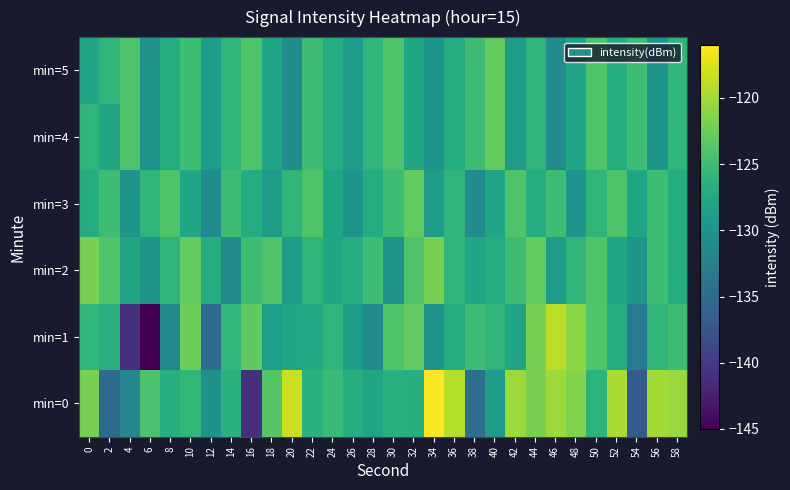

List the series in order of their peak value, lowest first.

min=3, min=4, min=5, min=2, min=1, min=0